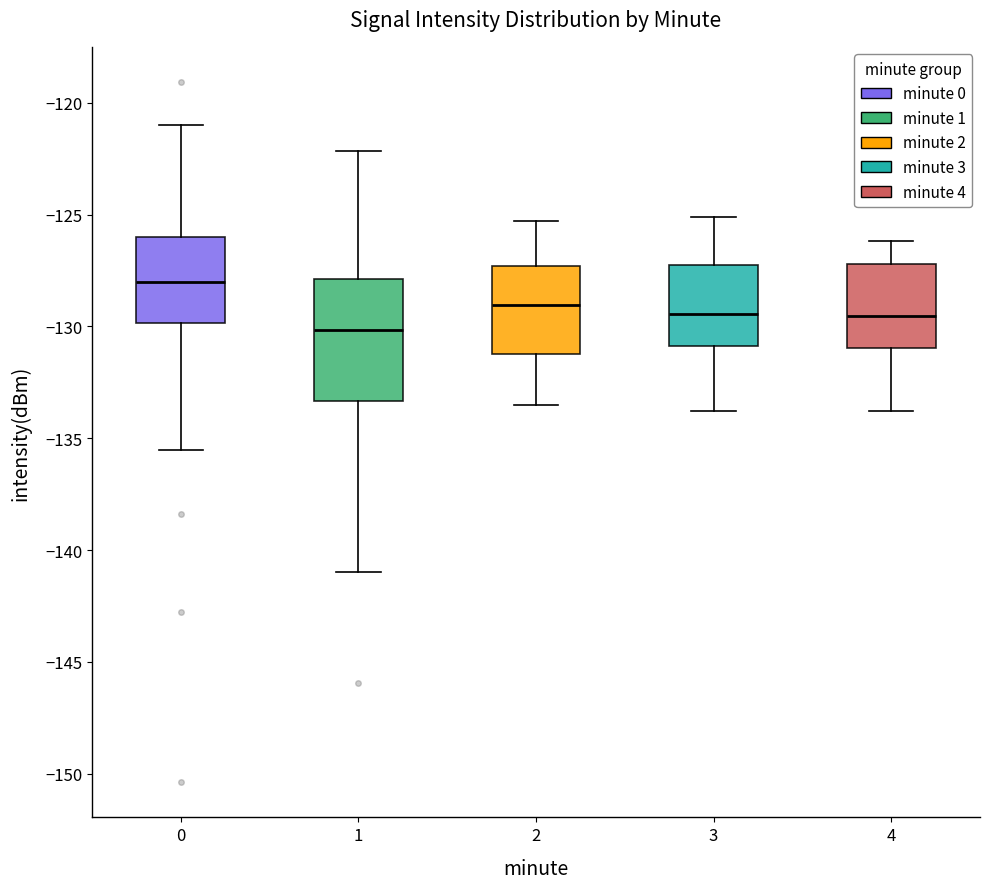

Which box's median line is the highest?

0